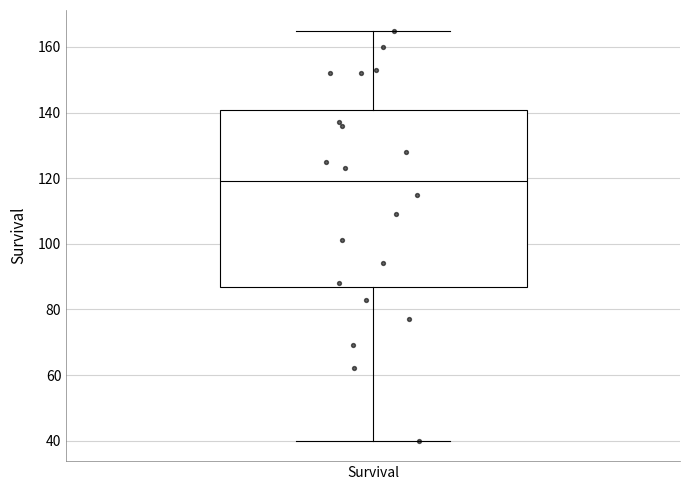

Read this box plot against the y-axis: the position of the median line, the range covered by the box, and the ends of both whiskers. The values are not printed on the chart, so give them approximately, as read against the axis.

median 120, box 86 to 140, whiskers 40 to 166